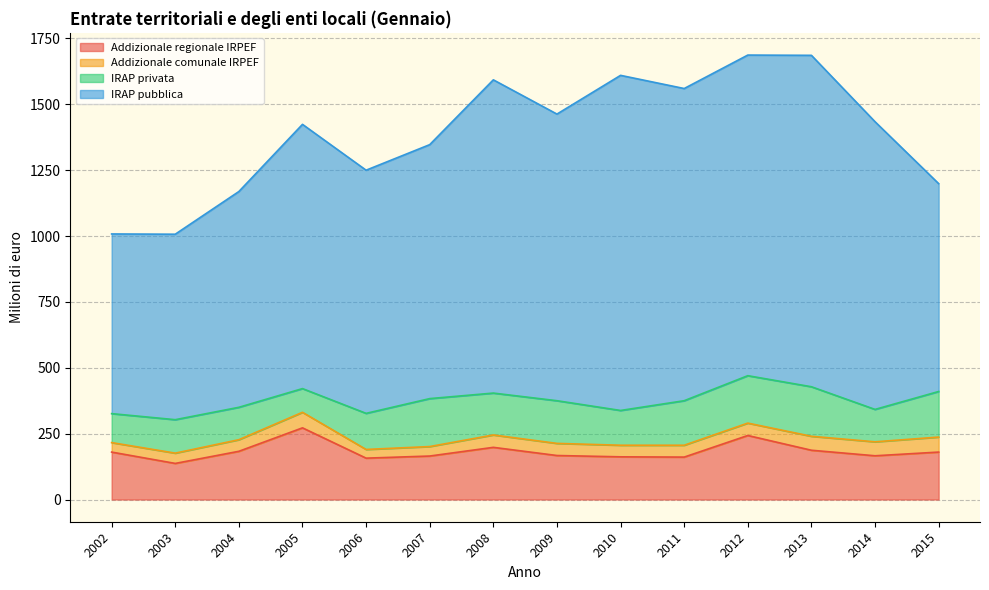

What is the sum of the Addizionale regionale IRPEF values at 2006 and 2014?

323